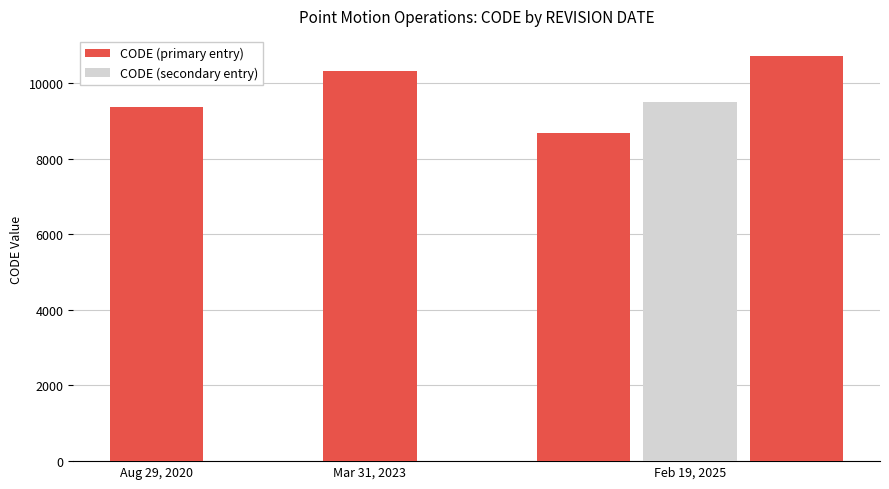

Rank the categories by value from highest to lowest.

March 31, 2023, 4, August 29, 2020, 3, February 19, 2025